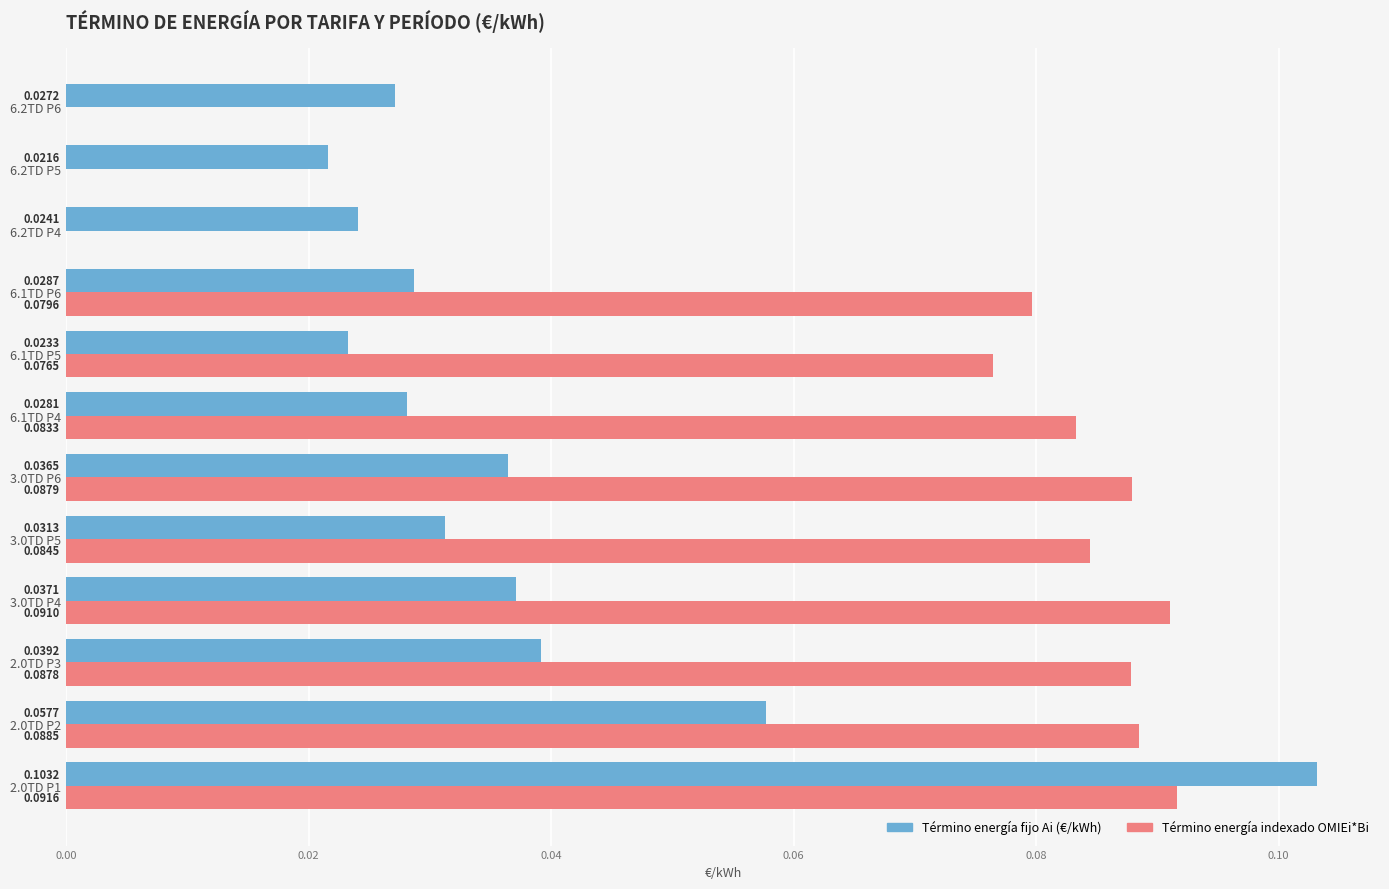

Which series has the largest total across all categories?

Término energía indexado OMIEi*Bi